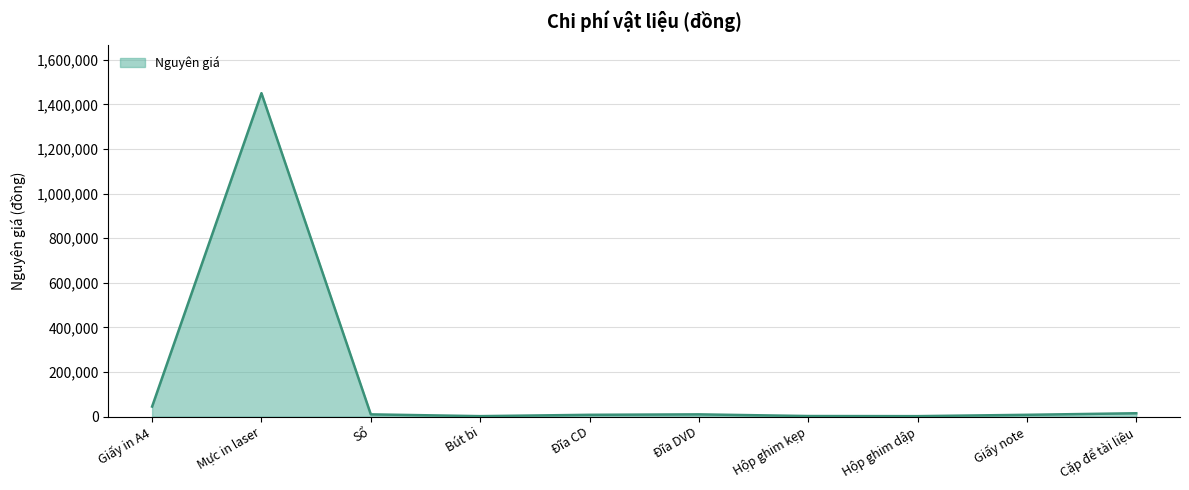

Where is the data nearest to the value 726000?

Giấy in A4